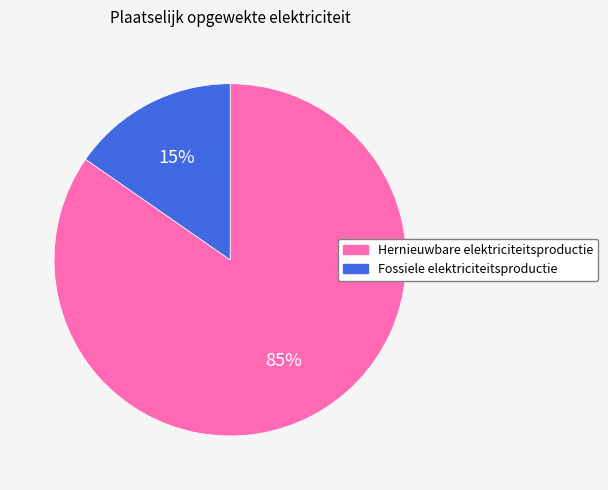

Is it true that Hernieuwbare elektriciteitsproductie is 85% of the pie?

True